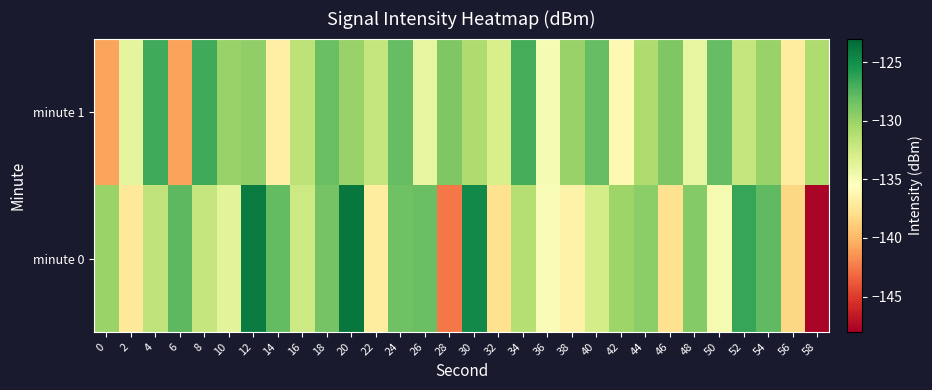

Reading right to left, extract all data points from this chart.

minute 0: 58=-147.7	56=-138.4	54=-127.8	52=-126.4	50=-134.9	48=-129.2	46=-137.8	44=-129.5	42=-130.2	40=-132.8	38=-136.6	36=-135.1	34=-131.2	32=-137.8	30=-124.8	28=-142.5	26=-128.2	24=-128.4	22=-137.0	20=-123.8	18=-128.7	16=-132.4	14=-127.9	12=-124.1	10=-133.7	8=-132.0	6=-127.8	4=-131.8	2=-137.3	0=-130.0
minute 1: 58=-131.0	56=-137.0	54=-130.0	52=-132.0	50=-128.0	48=-134.0	46=-129.0	44=-131.0	42=-136.0	40=-128.0	38=-130.0	36=-135.0	34=-127.0	32=-133.0	30=-131.0	28=-129.0	26=-134.0	24=-128.0	22=-132.0	20=-130.0	18=-128.3	16=-131.7	14=-136.7	12=-129.7	10=-130.0	8=-126.7	6=-140.9	4=-126.7	2=-133.9	0=-140.8